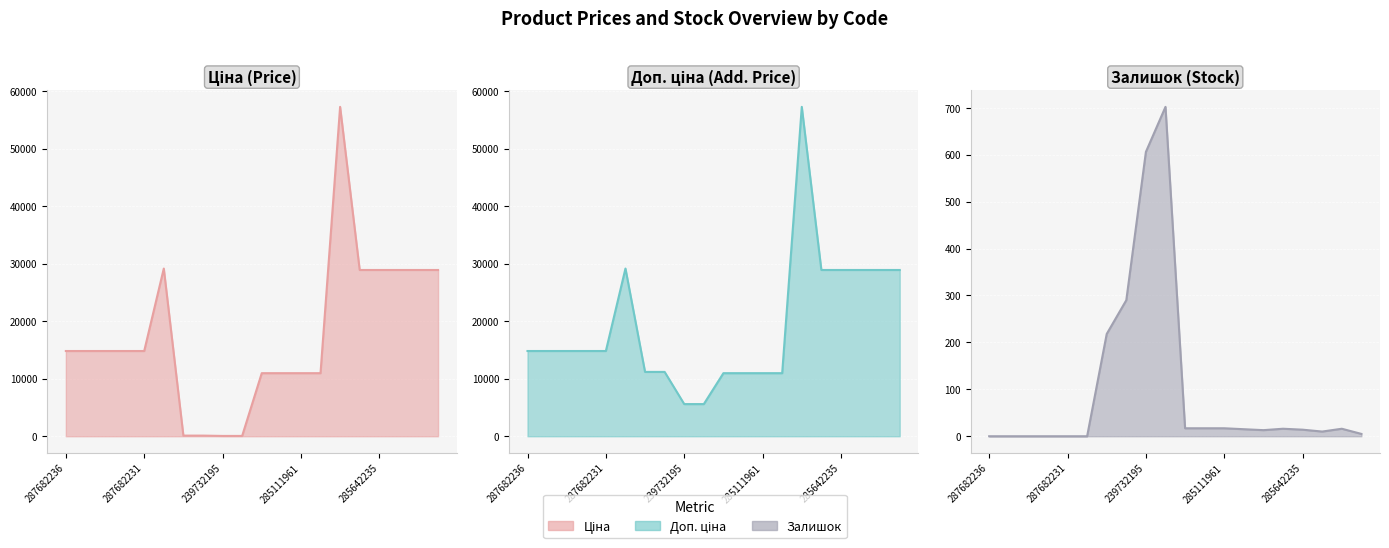

Is the value of Залишок line at 6 greater than the value of Доп. ціна line at 8?

No